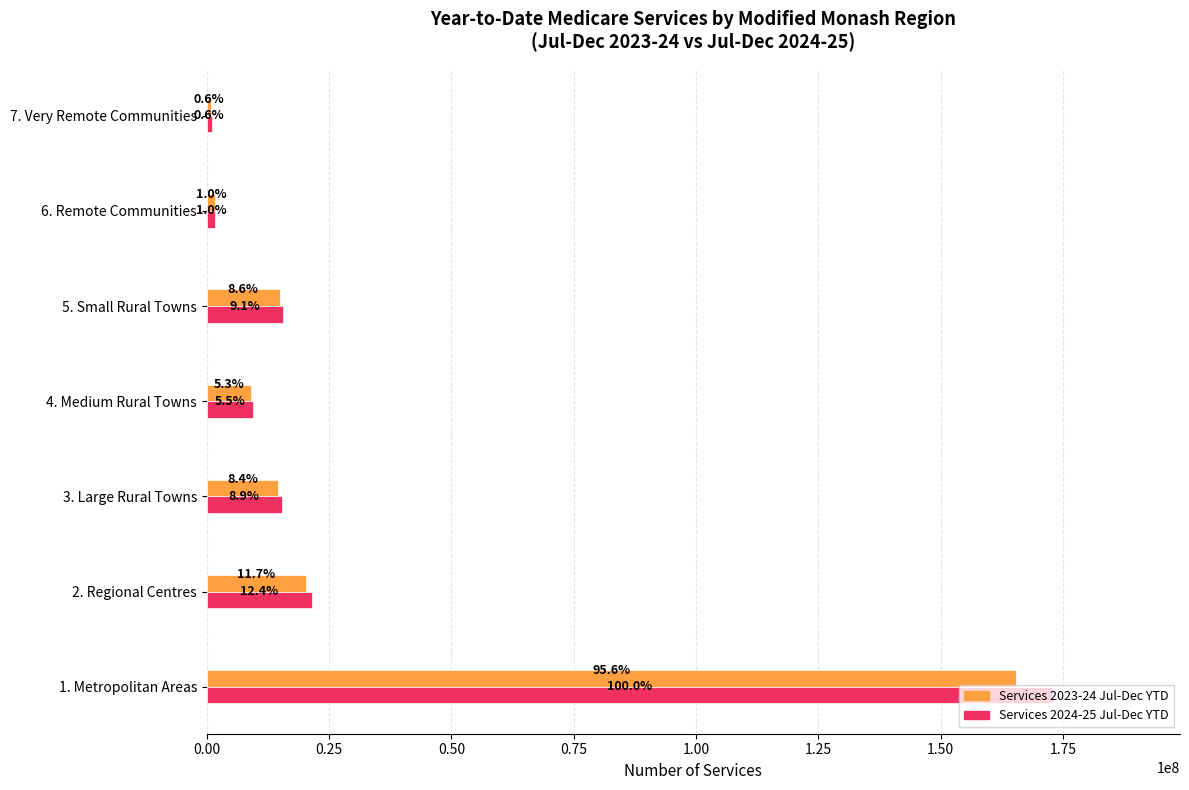

What are all the series names shown in the legend?

Services 2023-24 Jul-Dec YTD, Services 2024-25 Jul-Dec YTD